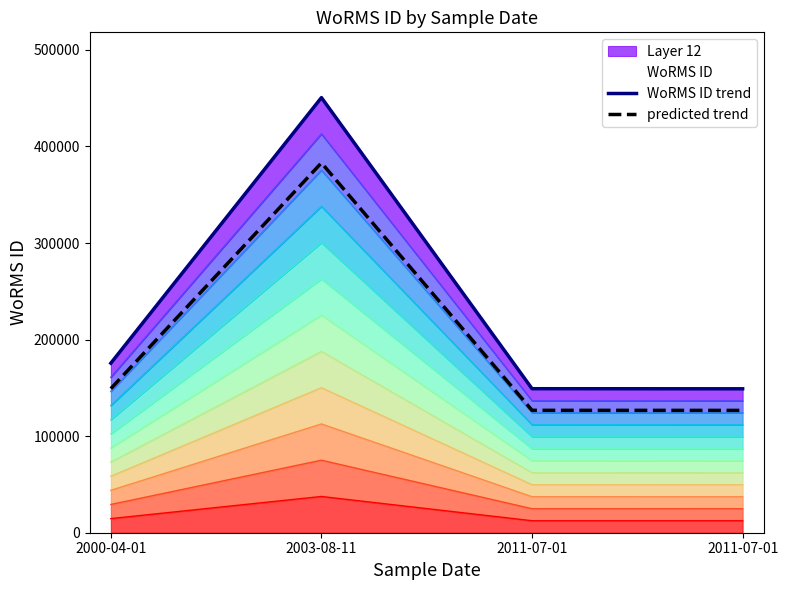

Rank the categories by value from highest to lowest.

2003-08-11, 2000-04-01, 2011-07-01, 2011-07-01